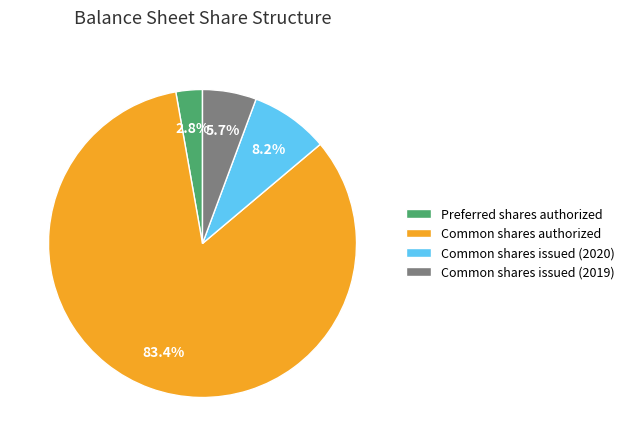

What is the smallest slice in the pie chart?

Preferred shares authorized